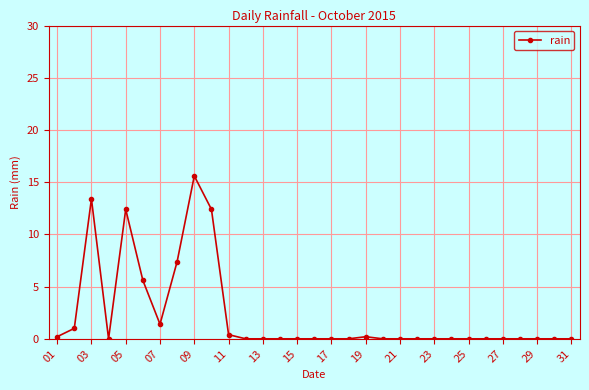

What is the average value?

2.3